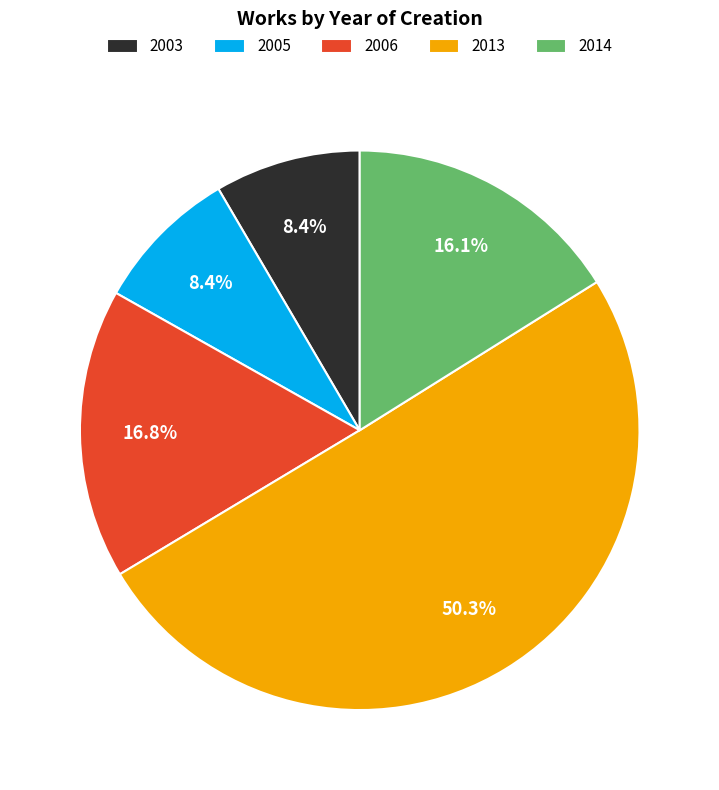

What percentage is the 2014 slice, to the nearest percent?

16%